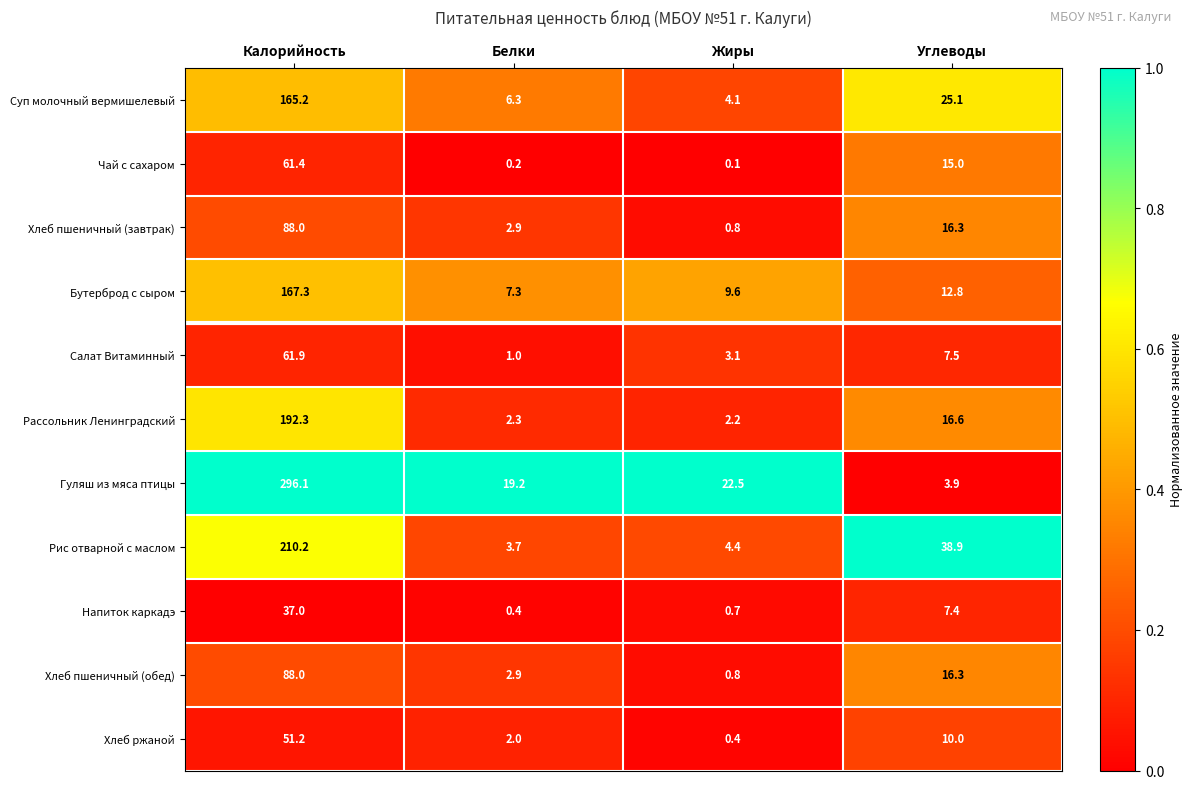

What is the difference between the Бутерброд с сыром values at Белки and Жиры?

2.3